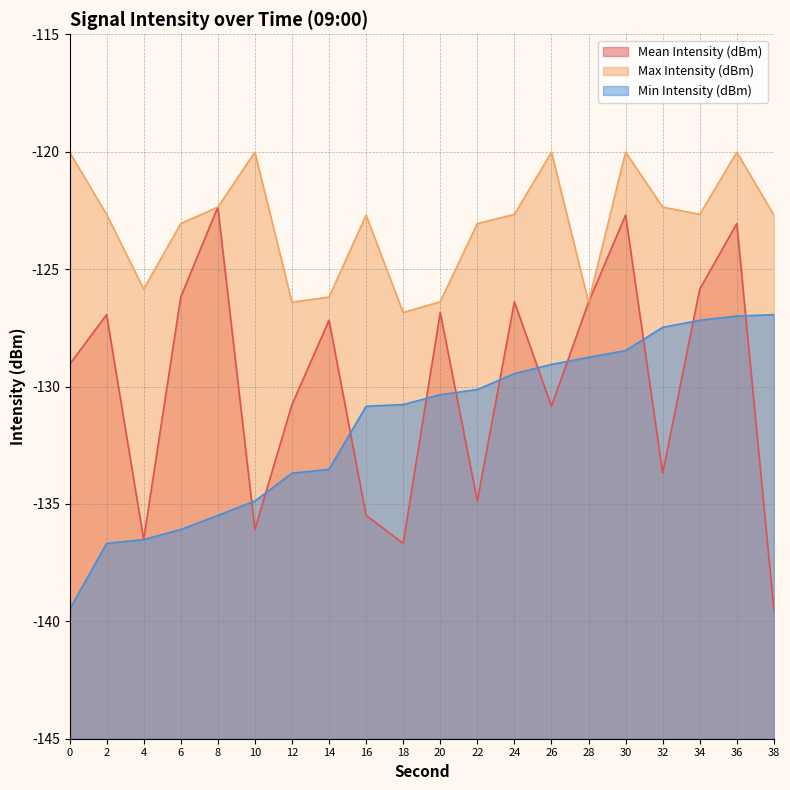

Between 24 and 26, which series saw the biggest shift?

Mean Intensity (dBm)